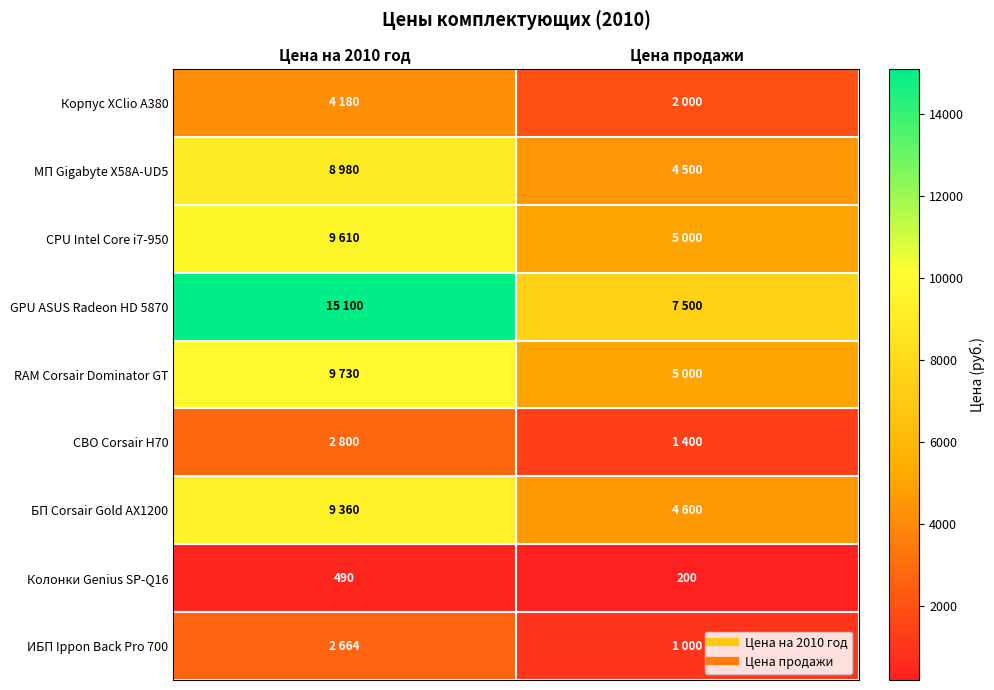

List the labels in order of GPU ASUS Radeon HD 5870 value, smallest first.

Цена продажи, Цена на 2010 год